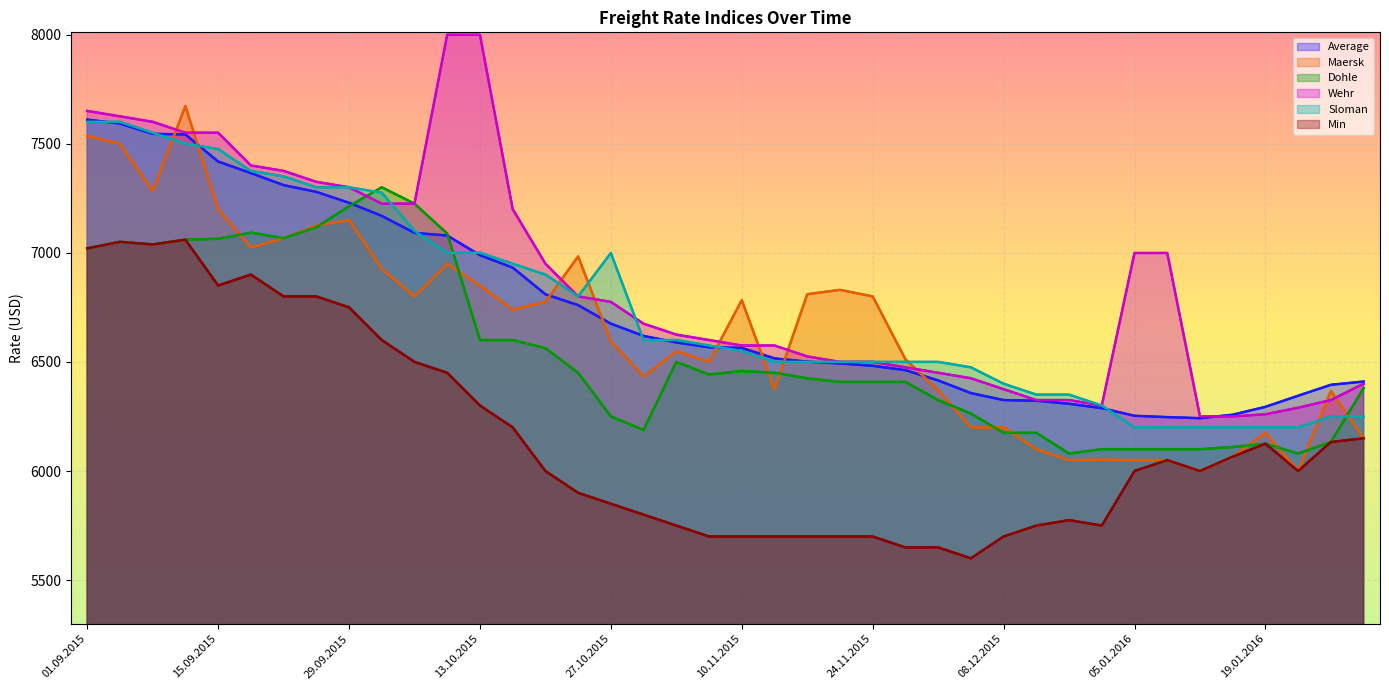

What is the value of the Wehr point at the 36th from the left?

6250